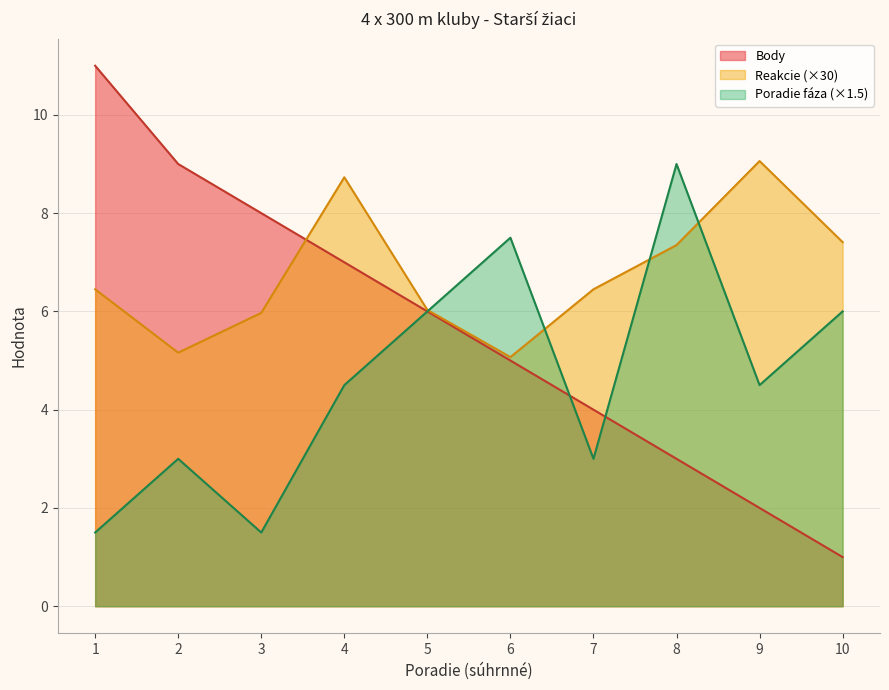

What is the maximum value for Body?

11.0